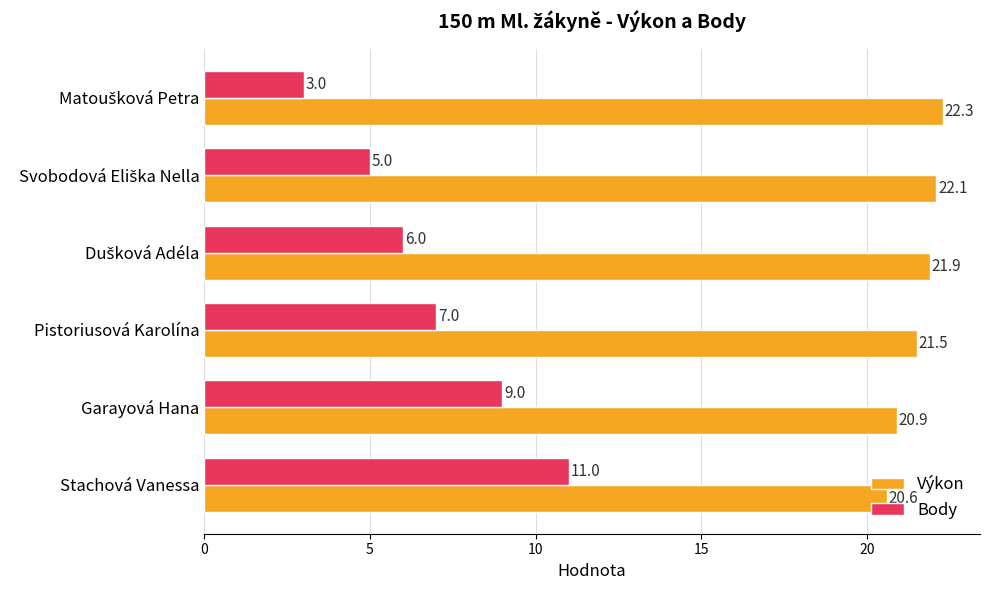

Which series changed the most between Stachová Vanessa and Pistoriusová Karolína?

Body